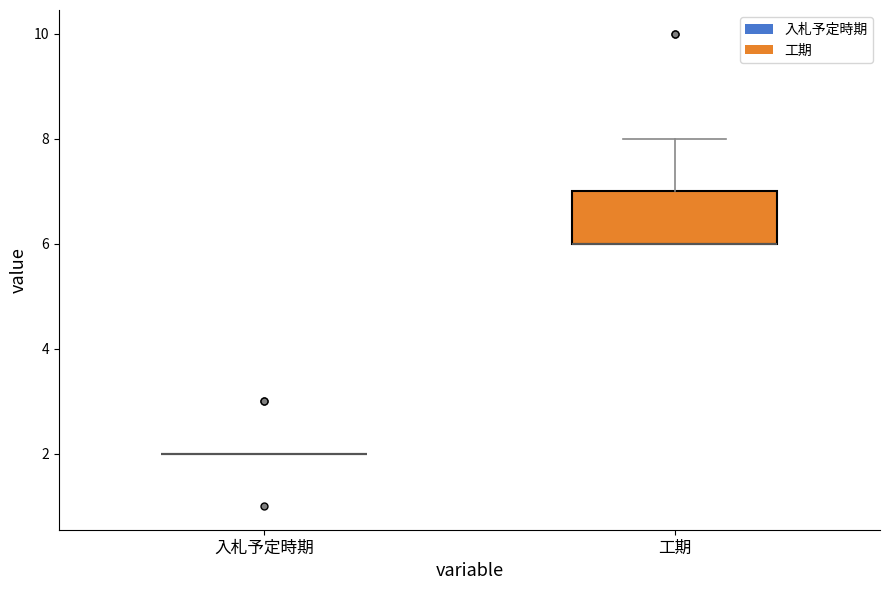

Reading left to right, read every box against the y-axis: the position of its median line, the range the box covers, and the ends of its whiskers. The values are not printed on the chart, so give them approximately, as read against the axis.

入札予定時期: box collapsed to a line at 2, whiskers 2 to 2
工期: median 6 (drawn on the box's lower edge), box 6 to 7, whiskers 6 to 8